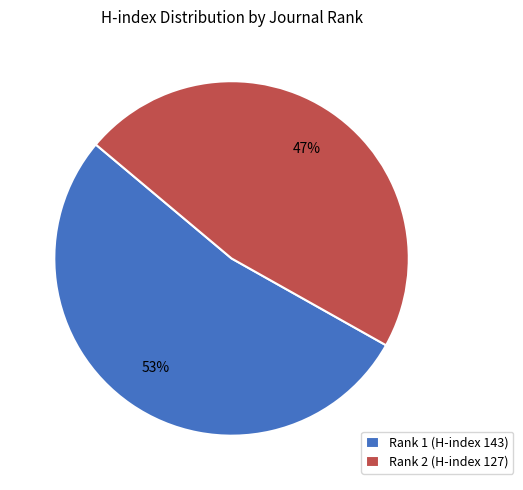

Count the number of slices in the pie.

2